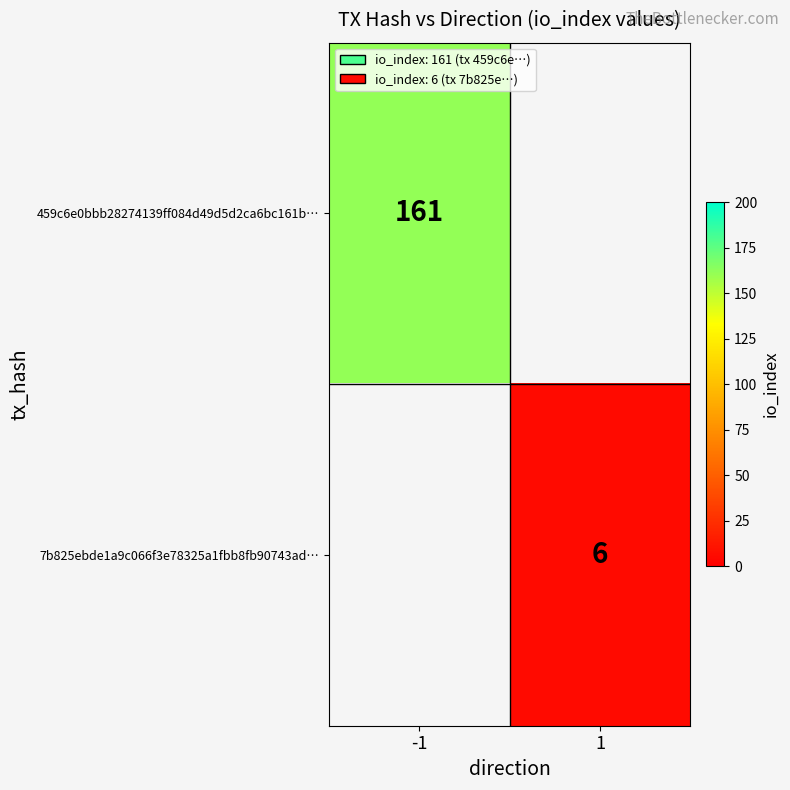

Is it true that 7b825ebde1a9c066f3e78325a1fbb8fb90743ad… equals 1 at 1?

False